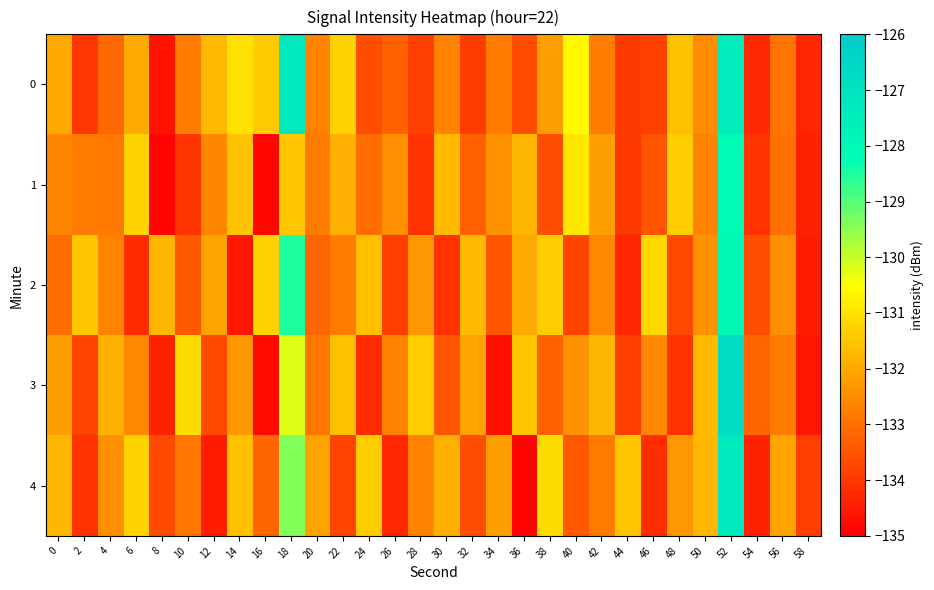

What is the greatest value displayed?

-126.8